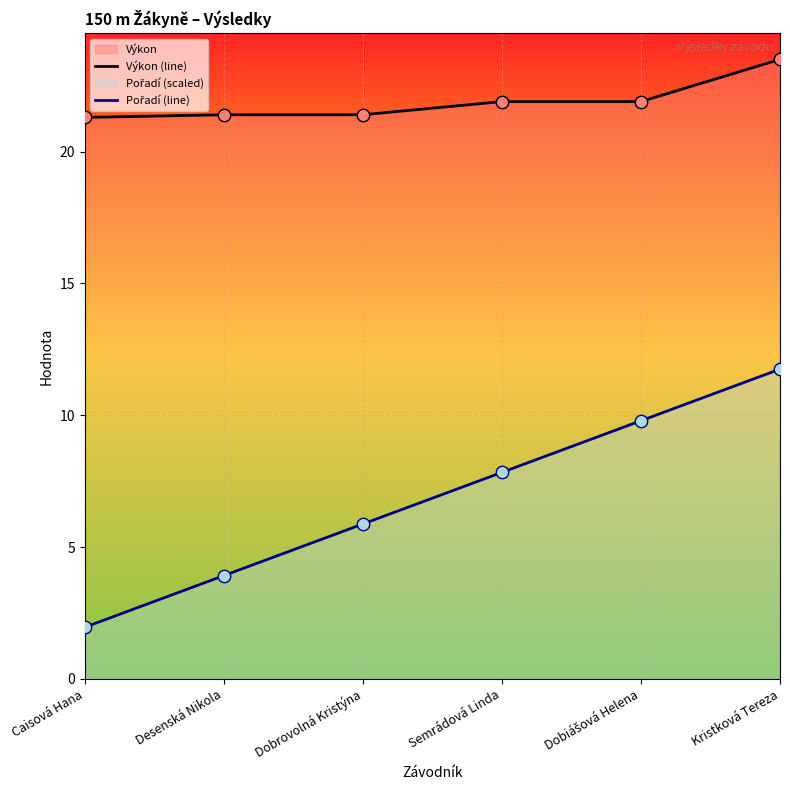

Which series has the largest Y range (max minus min)?

Pořadí (line)